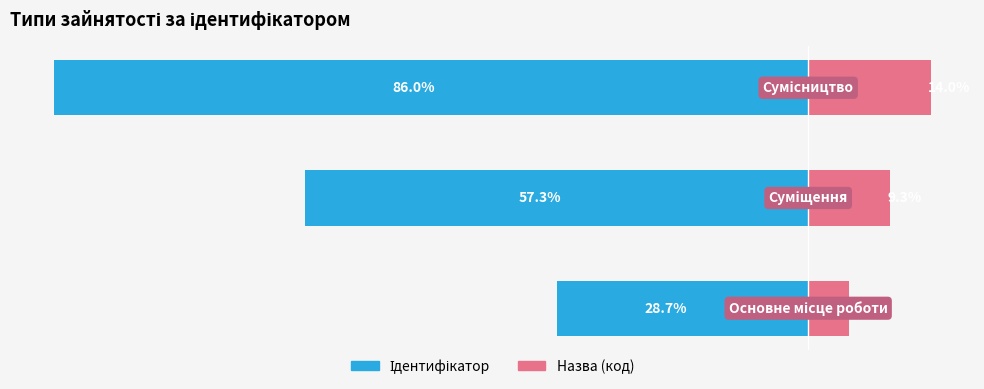

What is the highest value of the Назва (код) series?

14.0